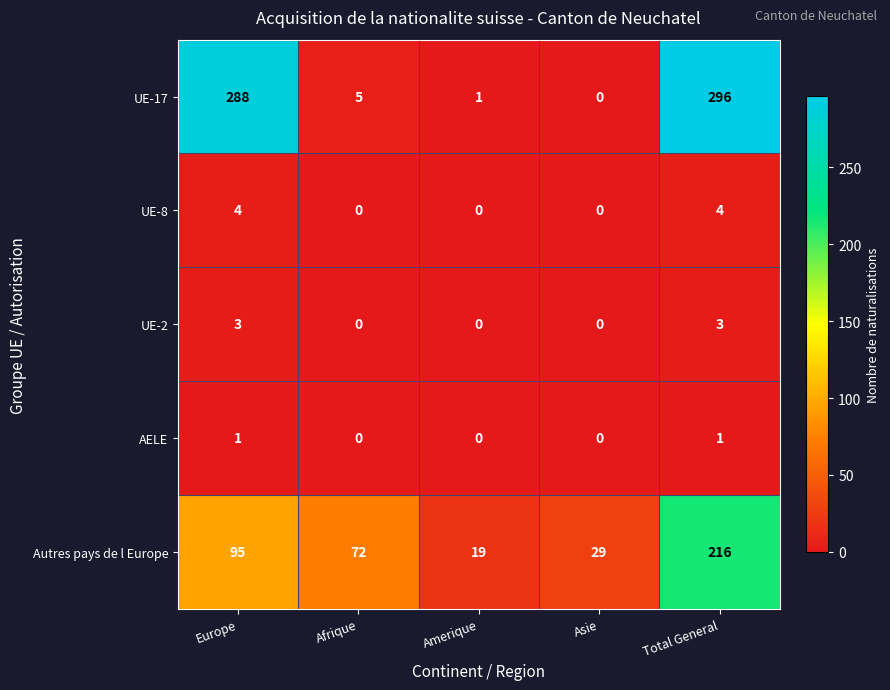

What is the sum of all Autres pays de l Europe values?

431